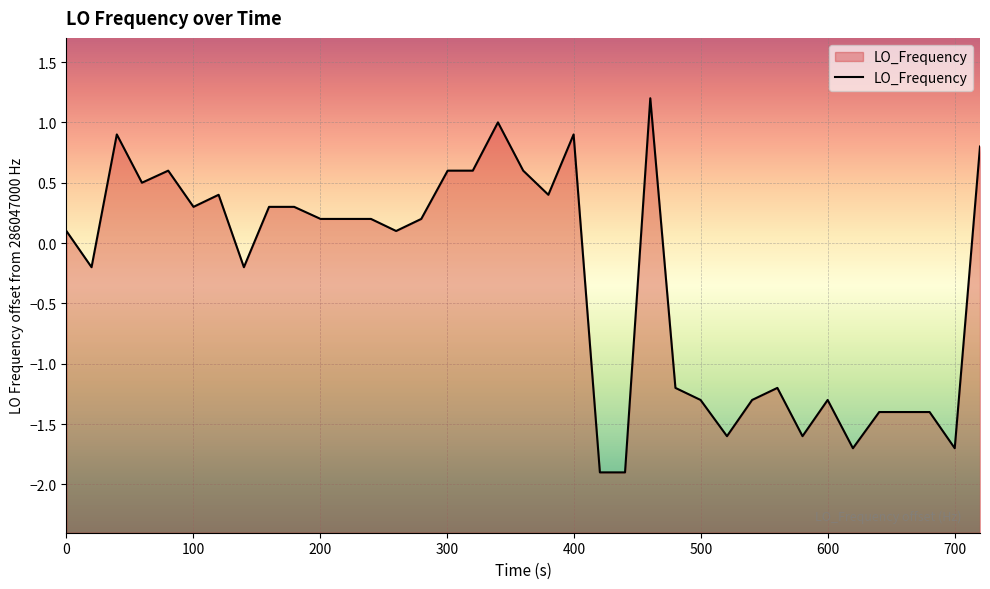

How many values exceed 0?

21